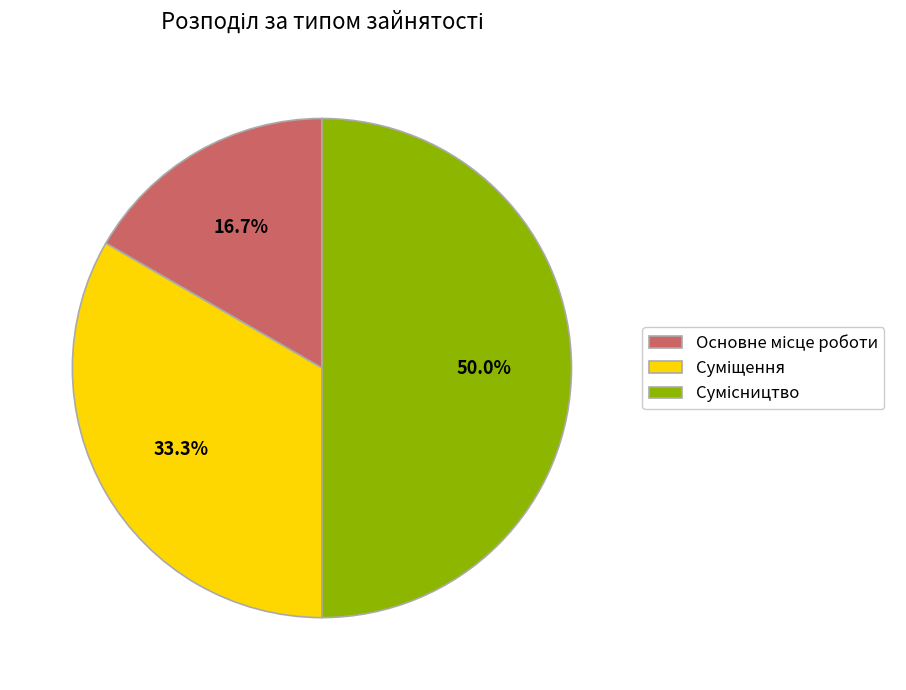

Is it true that Основне місце роботи is 17% of the pie?

True